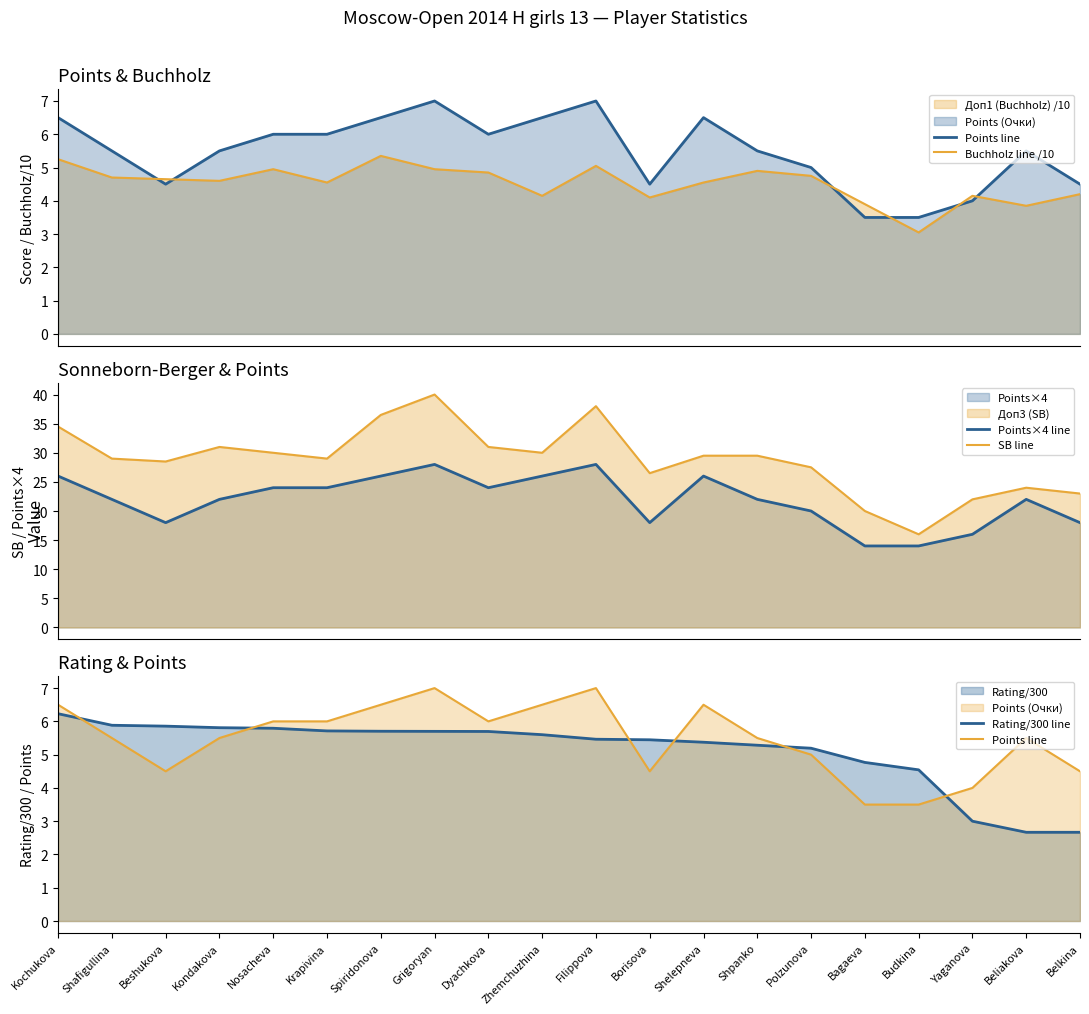

Which label corresponds to the largest value in the chart?

Grigoryan